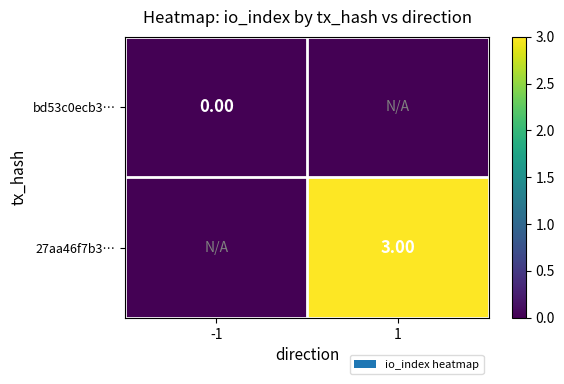

Is the value of 27aa46f7b3… at 1 greater than the value of bd53c0ecb3… at -1?

Yes